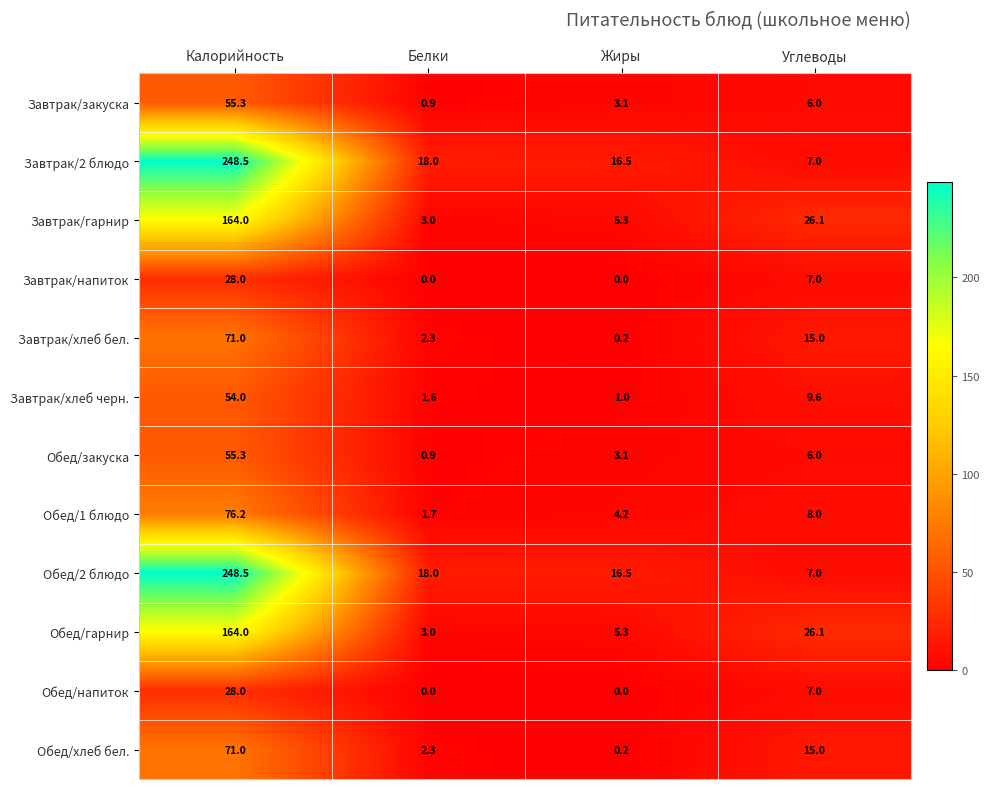

The Завтрак/напиток series shows 0.0 at Жиры. True or false?

True